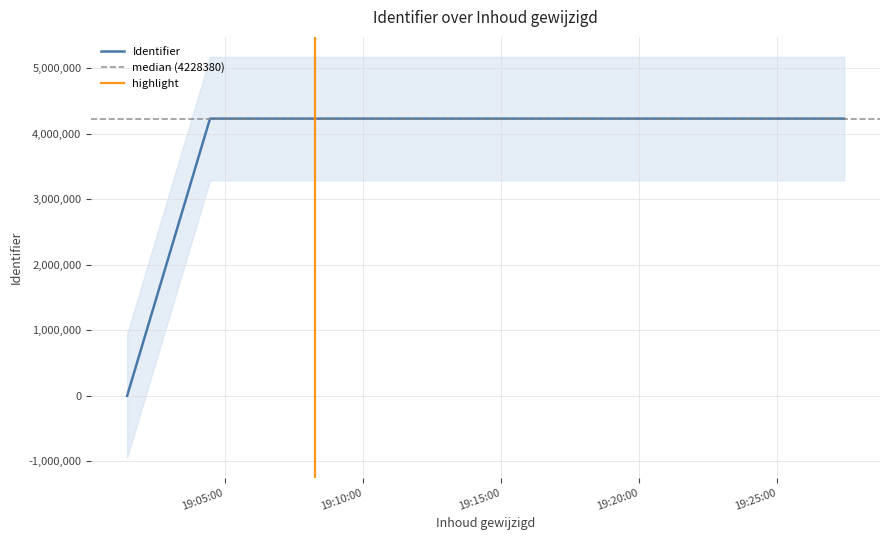

Which has a higher value, 2018-04-07 19:27:25 or 2018-04-07 19:04:28?

2018-04-07 19:27:25